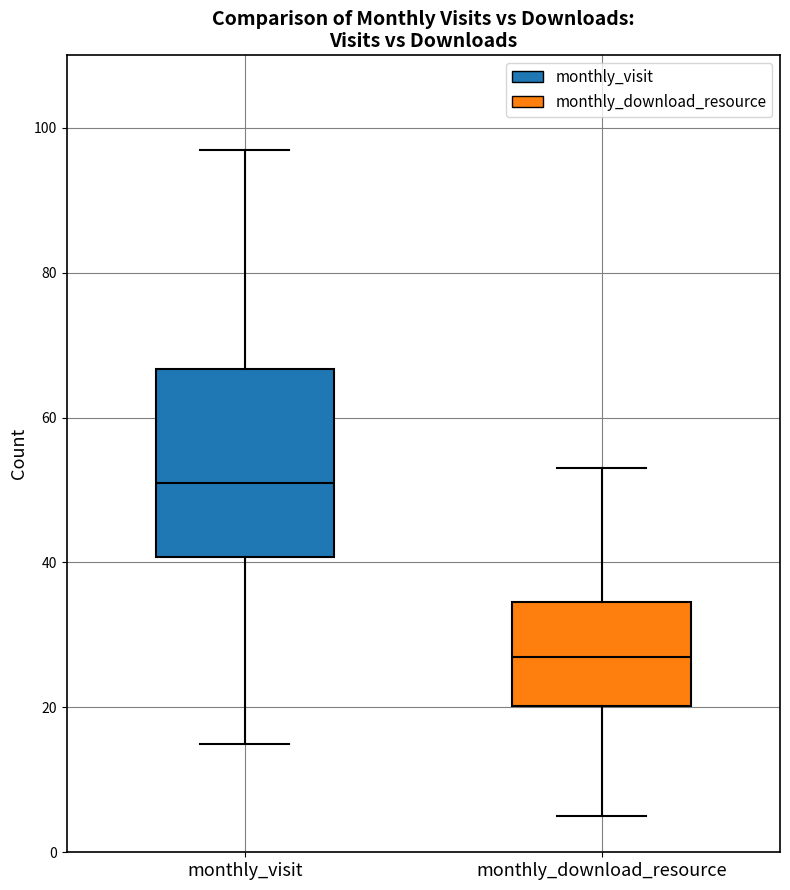

Where is the upper edge of the box for monthly_visit on the y-axis? The values are not printed on the chart, so give them approximately, as read against the axis.

66